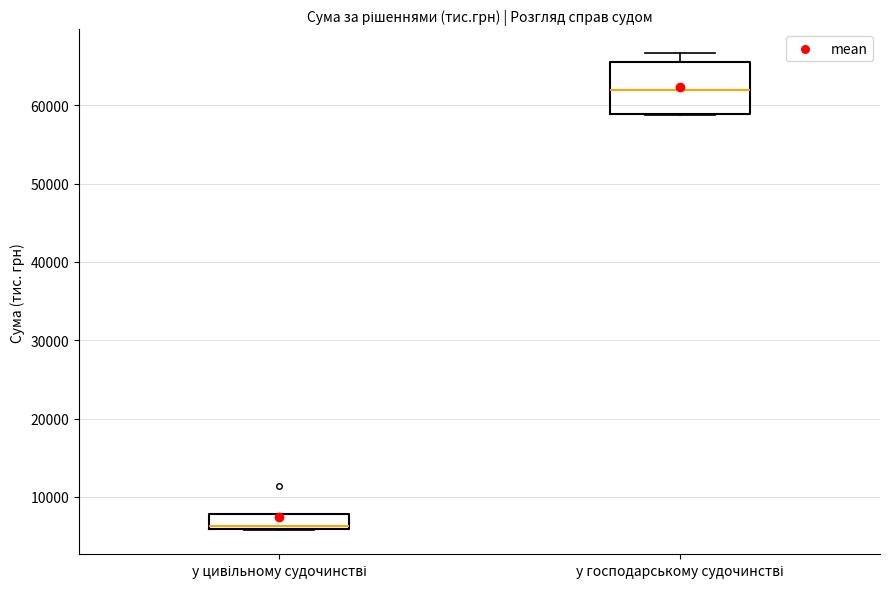

Which box has the lowest median line?

у цивільному судочинстві